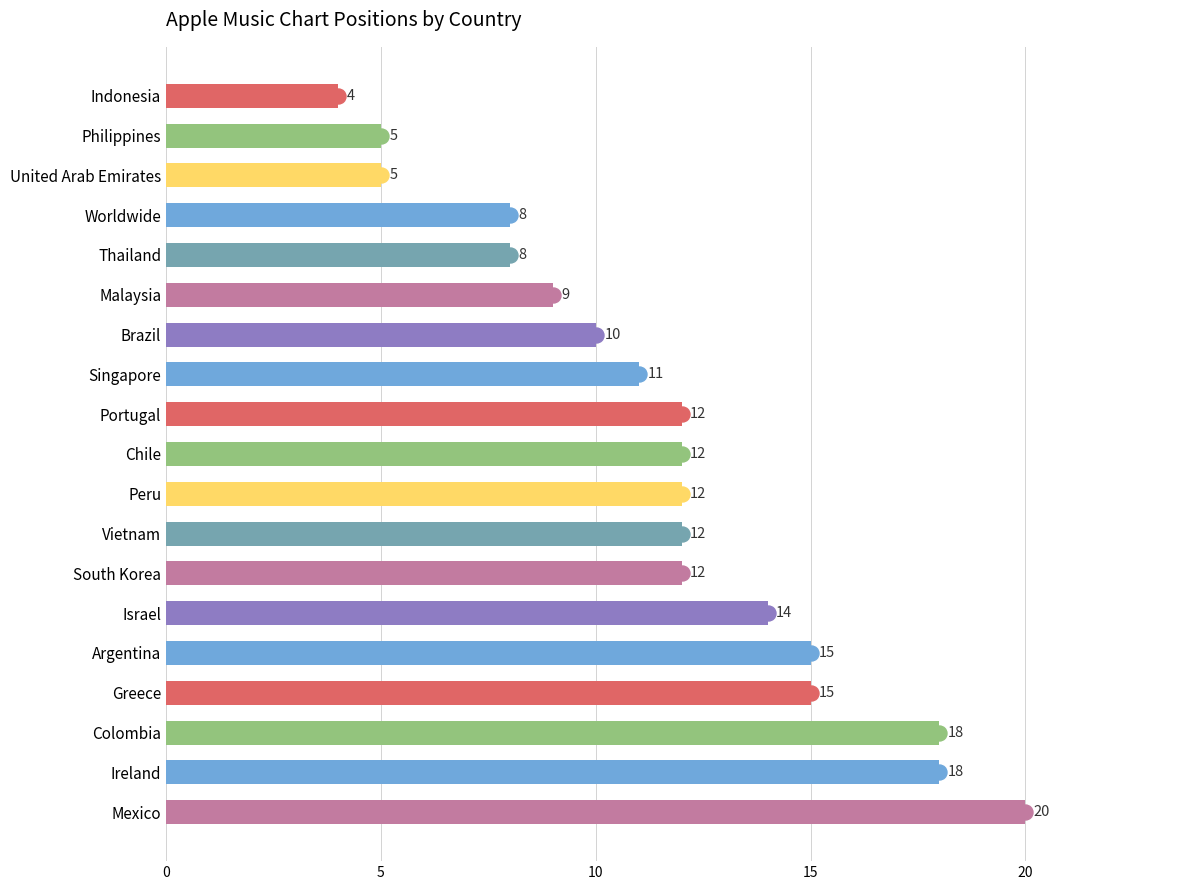

Which category has the highest value across all series?

Mexico